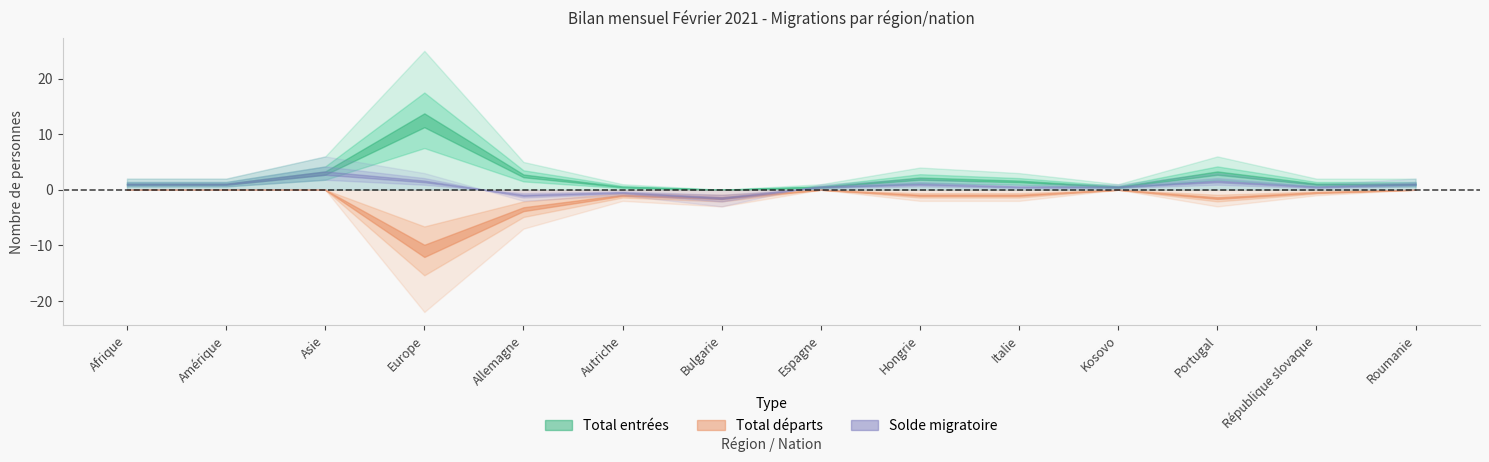

Which category has the highest value in the Solde migratoire series?

Asie